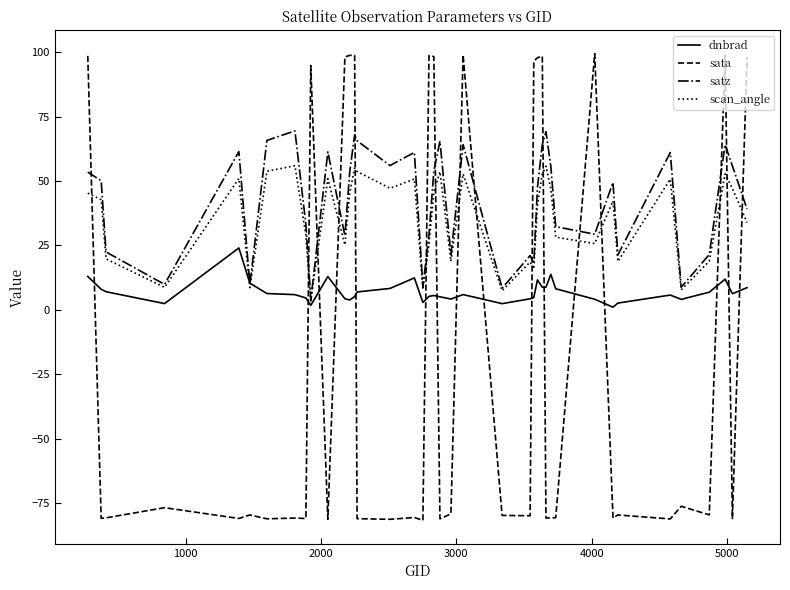

What is the maximum value for satz?

69.5